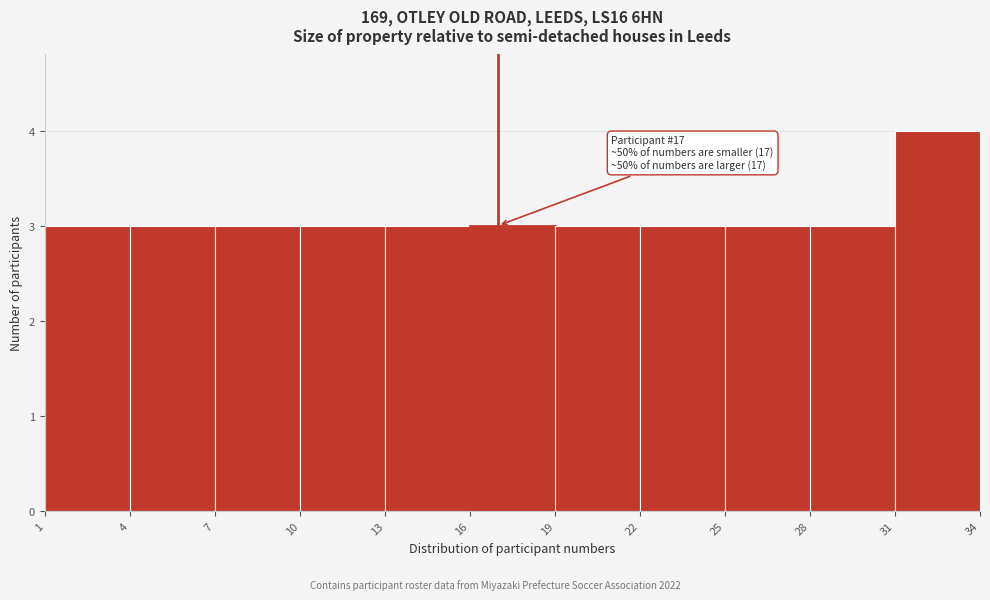

Which range on the x-axis has the tallest bar?

31 to 34